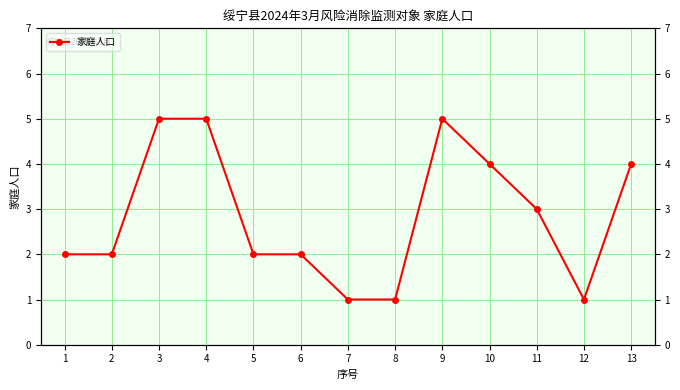

List the labels in order of value, largest first.

3, 4, 9, 10, 13, 11, 1, 2, 5, 6, 7, 8, 12